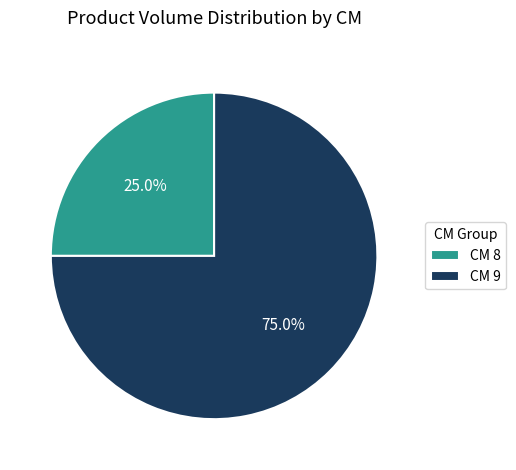

Which slice represents more than half of the pie?

CM 9